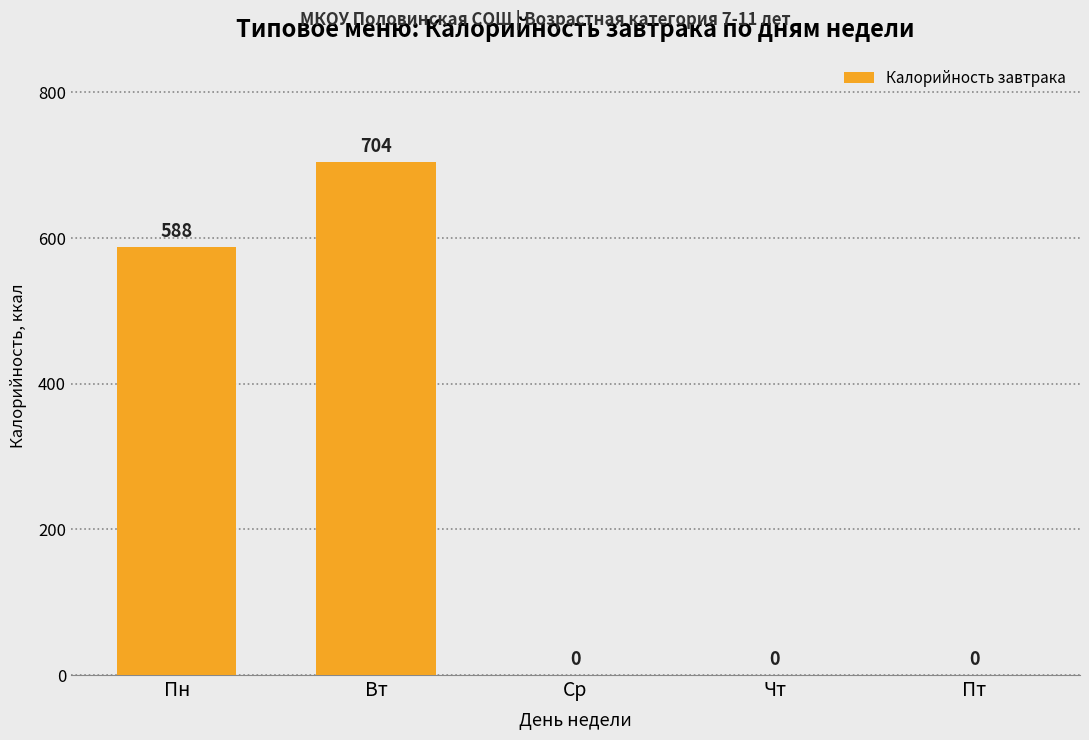

Which category has the highest value across all series?

Вт